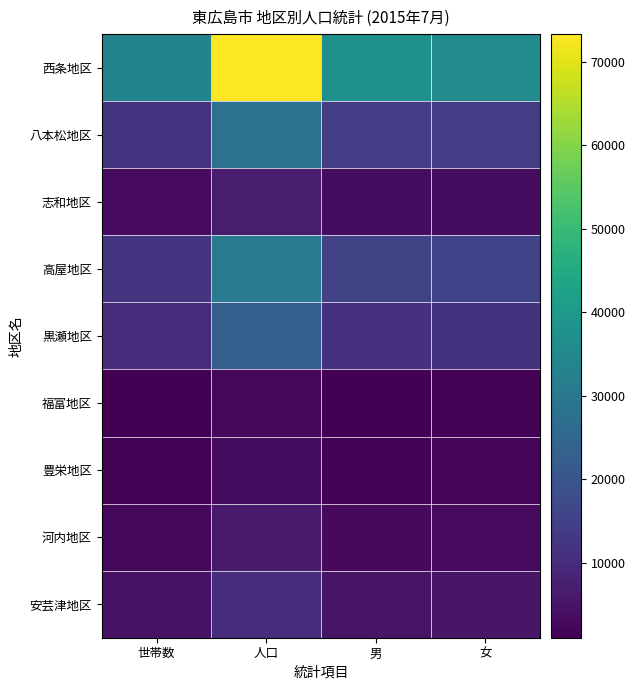

Which category has the lowest value across all series?

世帯数